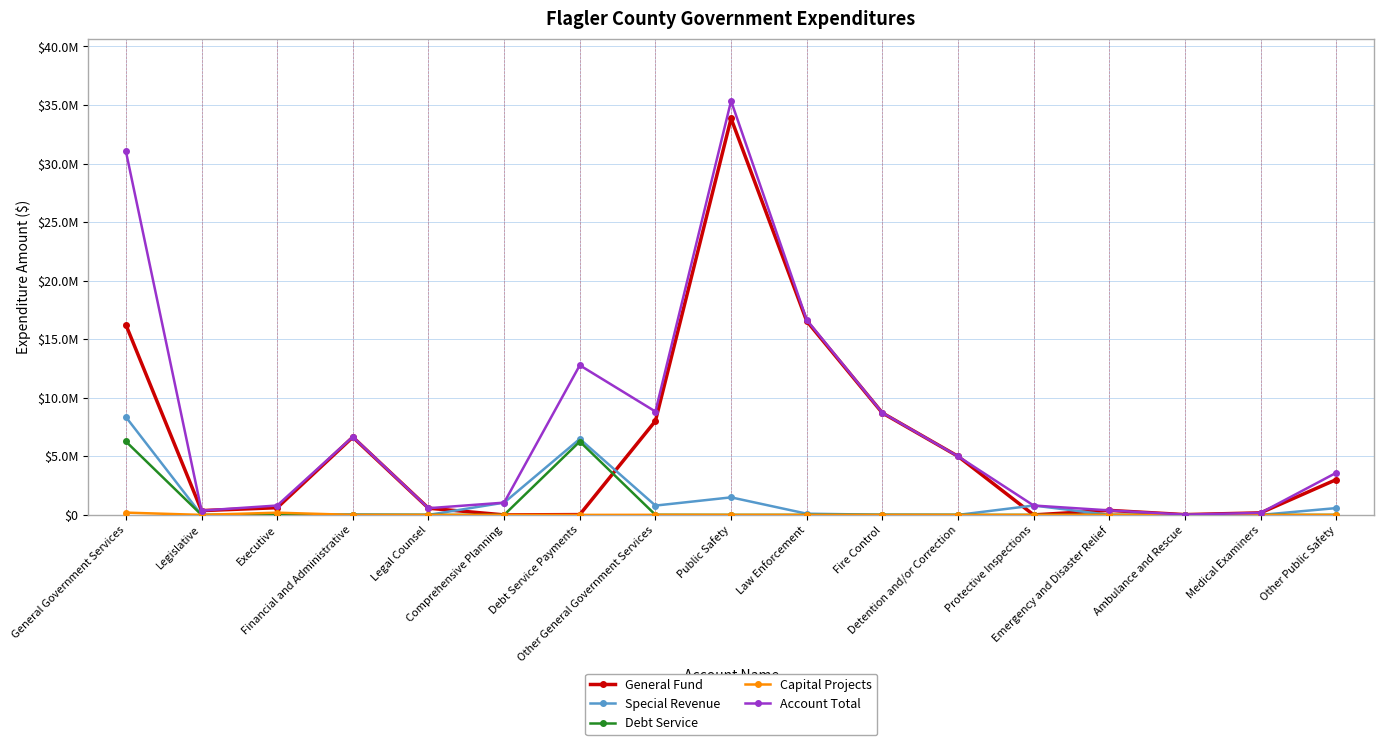

The value of General Fund at Protective Inspections is -12469290. True or false?

False